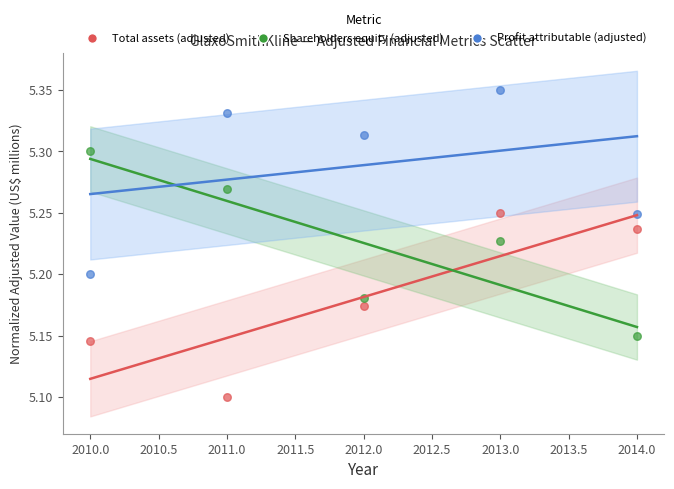

Across all data points, what is the range of X values (max minus min)?

4.0